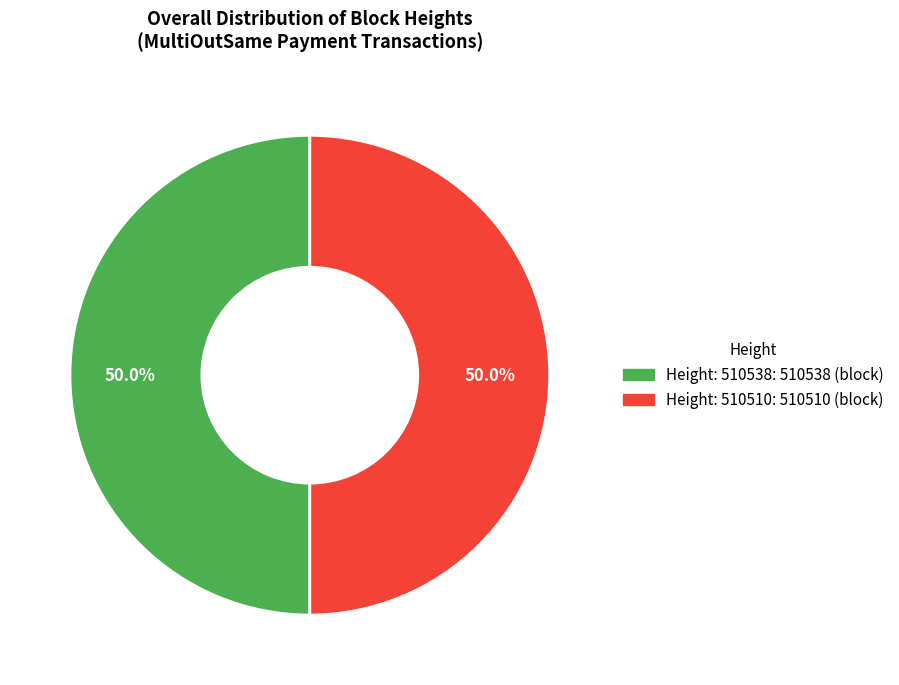

Count the number of slices in the pie.

2